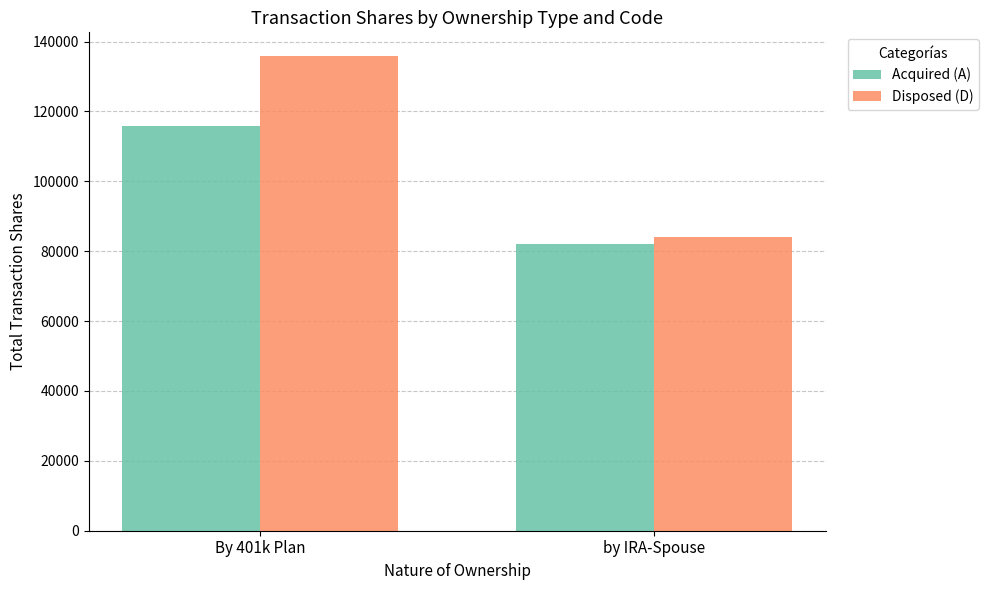

What is the label of the 1st bar from the right?

by IRA-Spouse